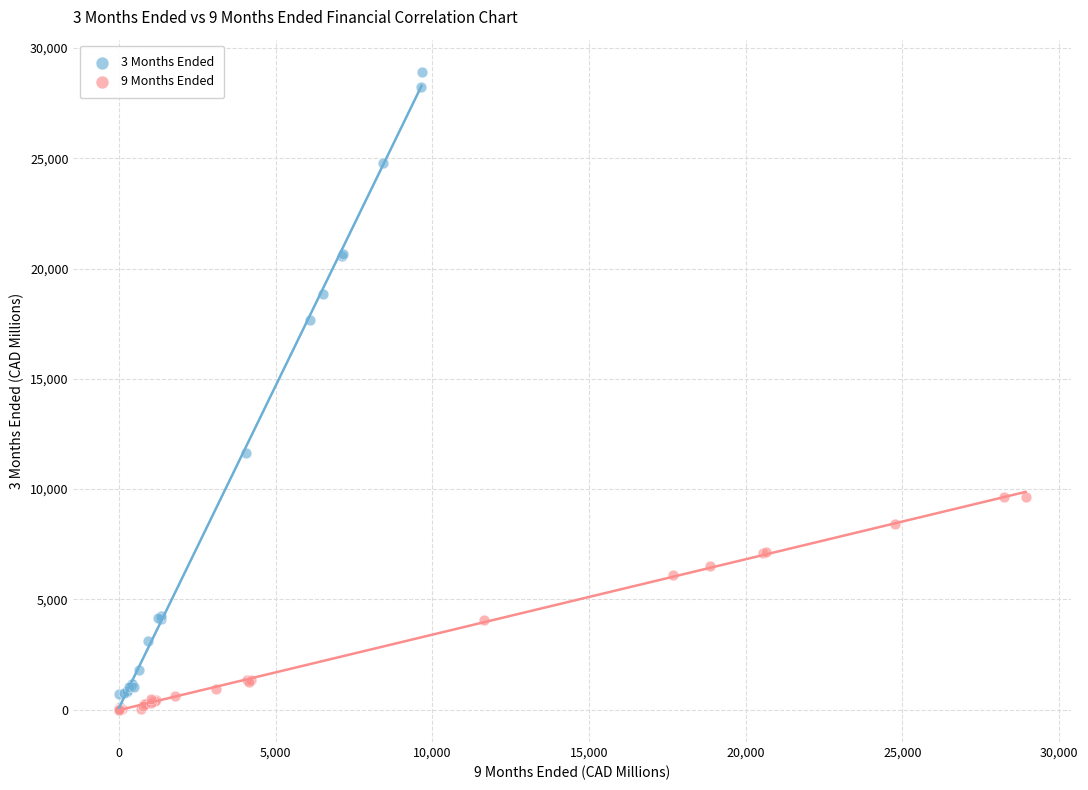

Which series has the widest spread of Y values?

3 Months Ended